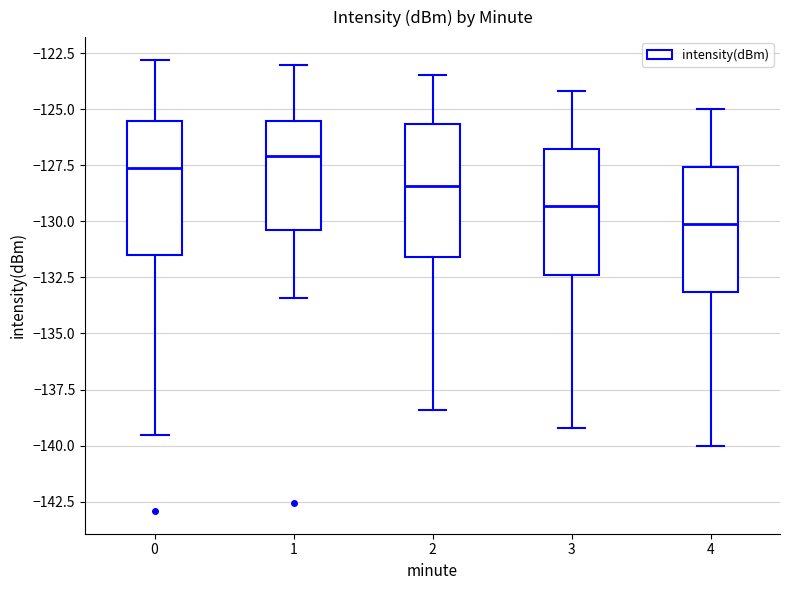

Where is the upper edge of the box at x = 4 on the y-axis? The values are not printed on the chart, so give them approximately, as read against the axis.

-127.5